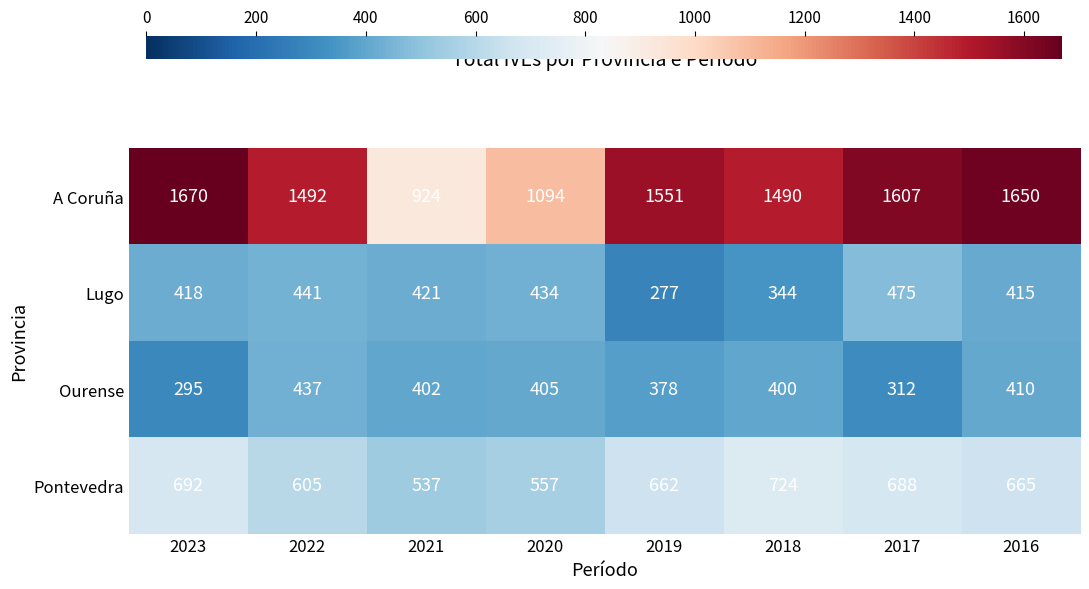

What is the highest value of the Lugo series?

475